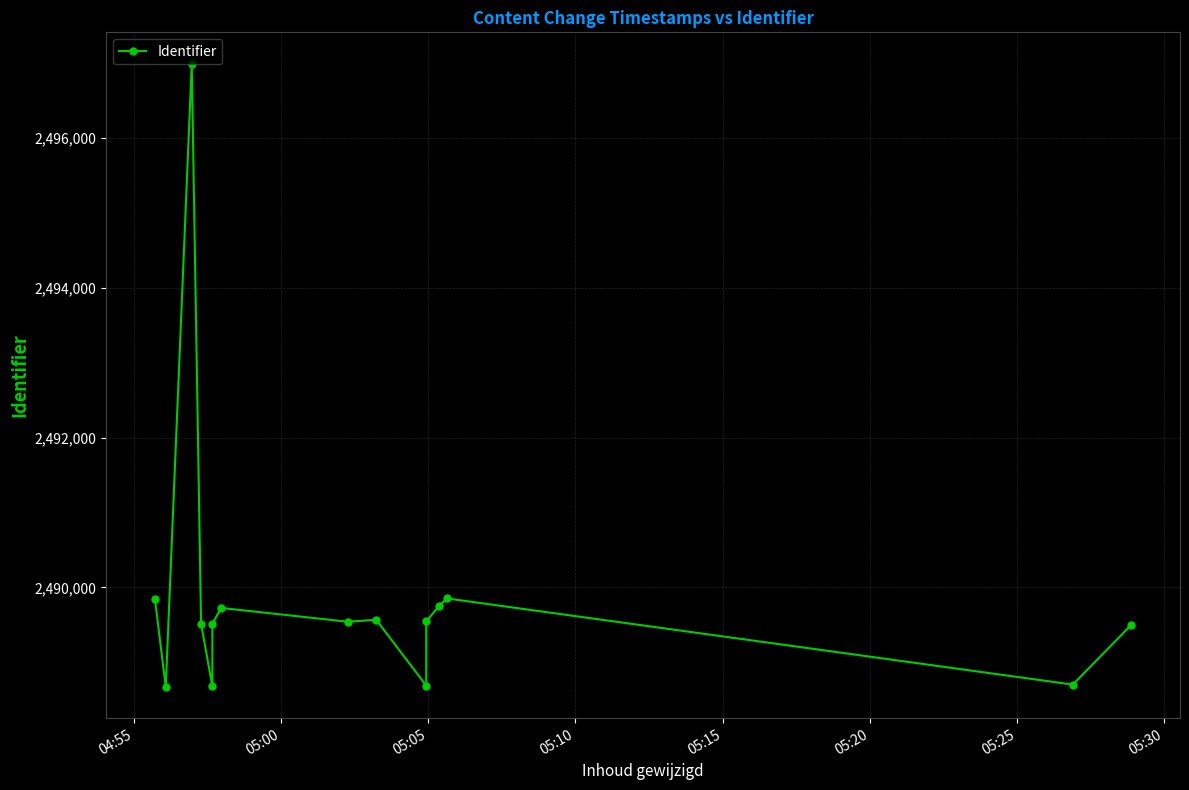

The value at 12 is 1712483. True or false?

False